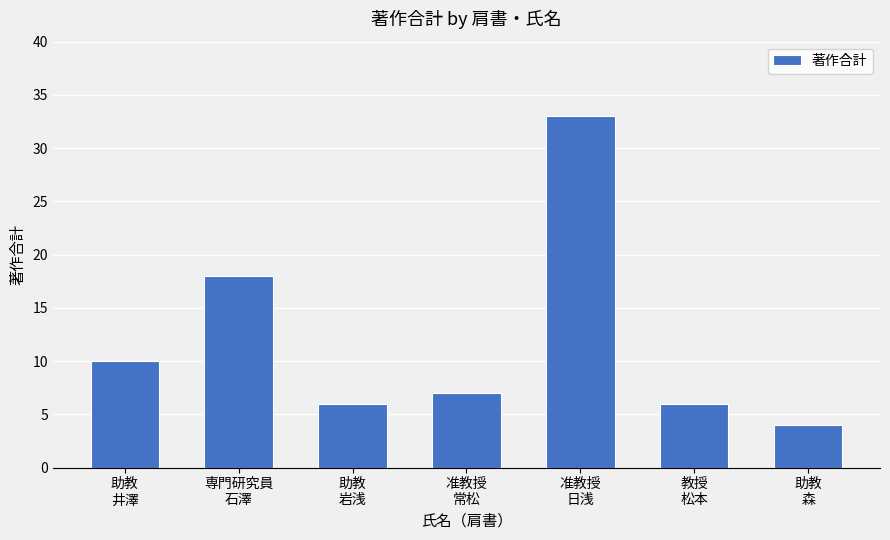

Which category has the lowest value across all series?

助教
森